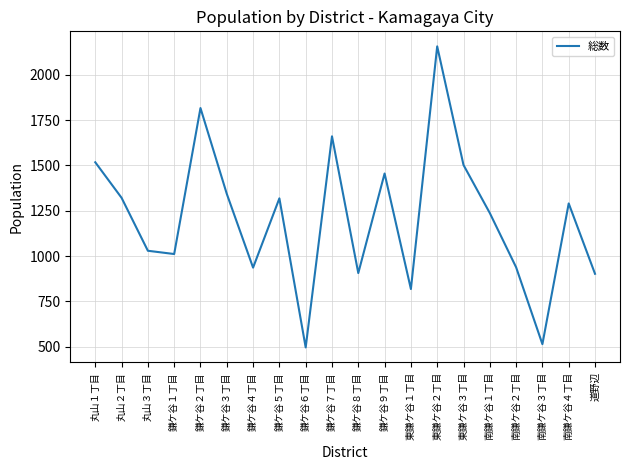

At which category does the chart reach its peak across all series?

東鎌ケ谷２丁目